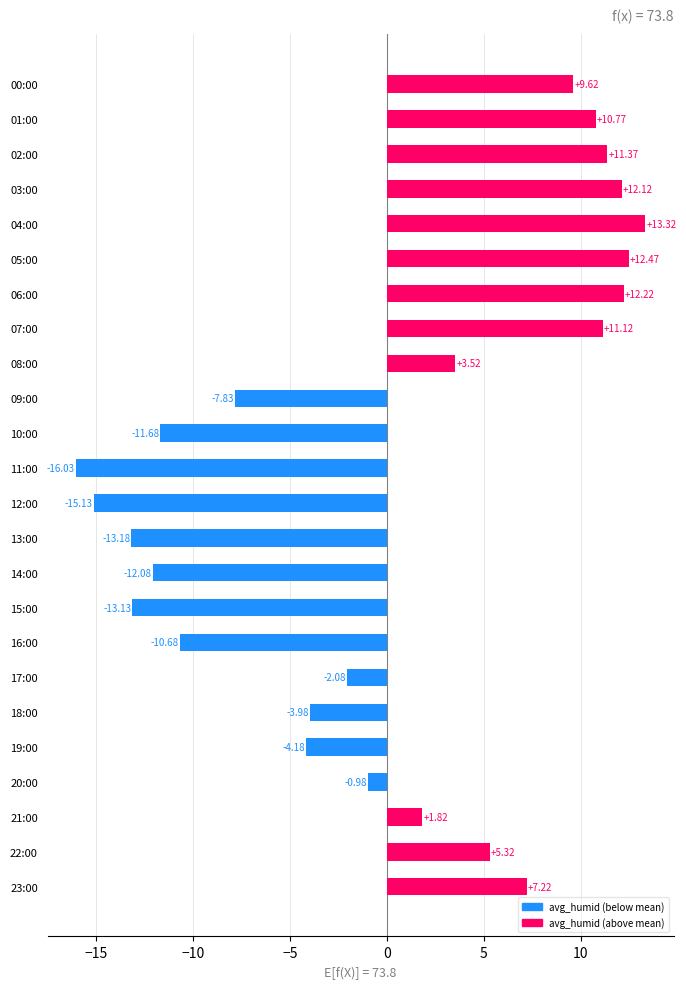

Rank the categories by value from lowest to highest.

11:00, 12:00, 13:00, 15:00, 14:00, 10:00, 16:00, 09:00, 19:00, 18:00, 17:00, 20:00, 21:00, 08:00, 22:00, 23:00, 00:00, 01:00, 07:00, 02:00, 03:00, 06:00, 05:00, 04:00